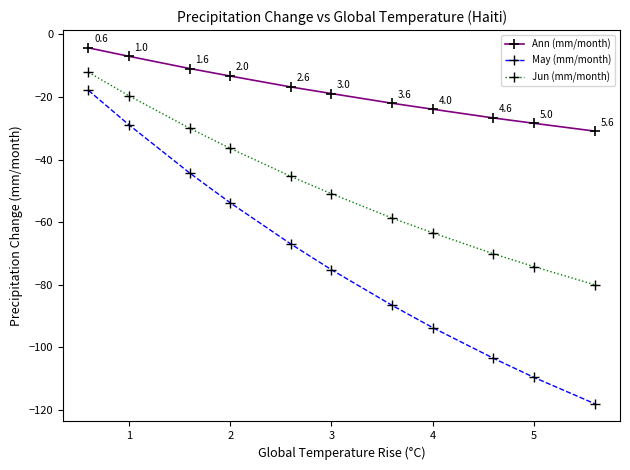

Which series has the largest total across all categories?

Ann (mm/month)